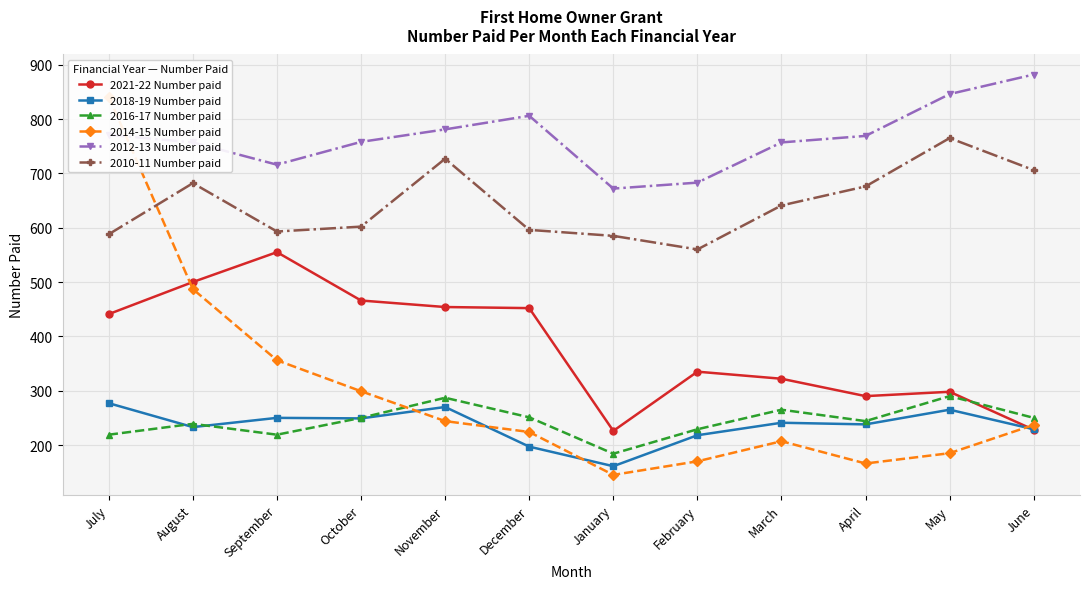

What is the value of the 2014-15 Number paid point at the 9th from the left?

207